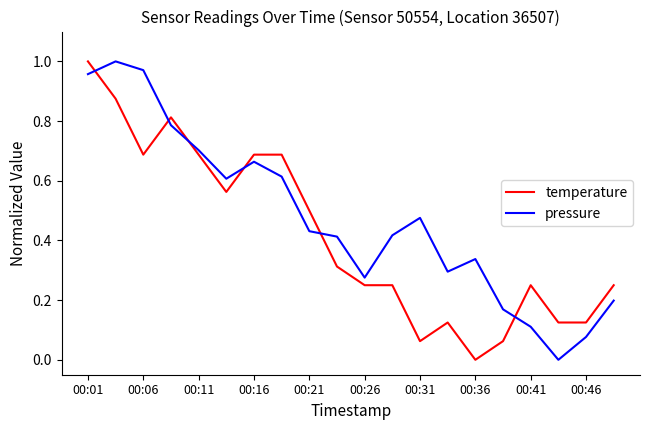

List the series in order of their overall mean, highest first.

pressure, temperature